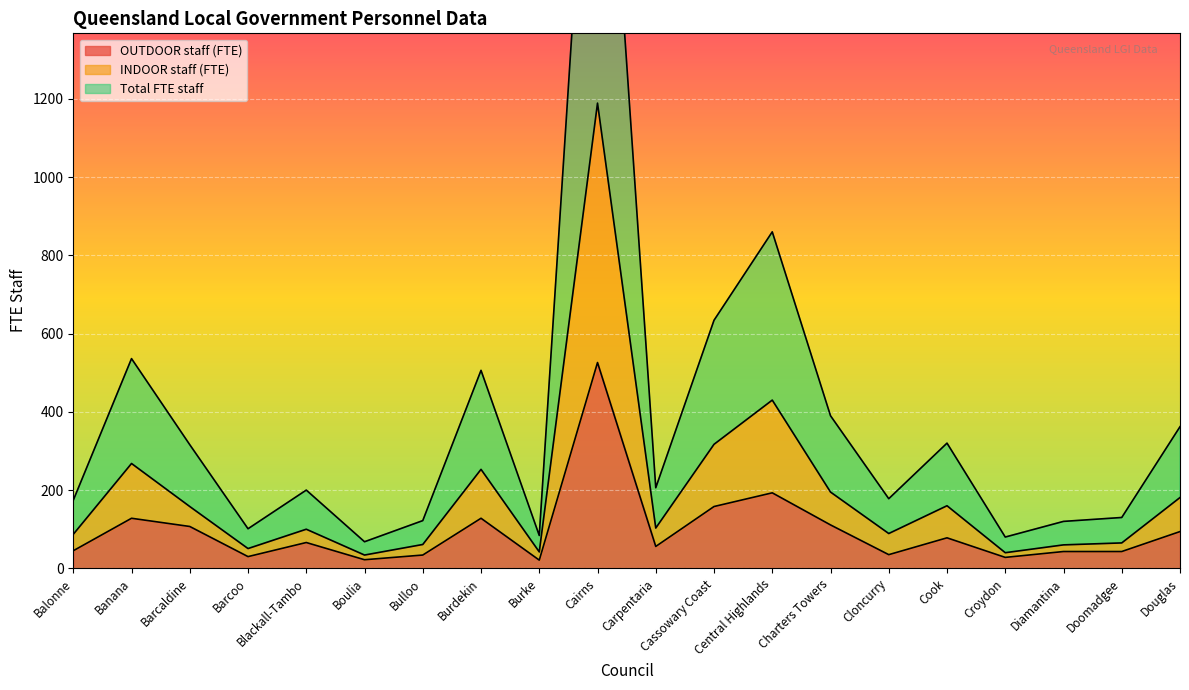

The OUTDOOR staff (FTE) series shows 58.8 at Bulloo. True or false?

False